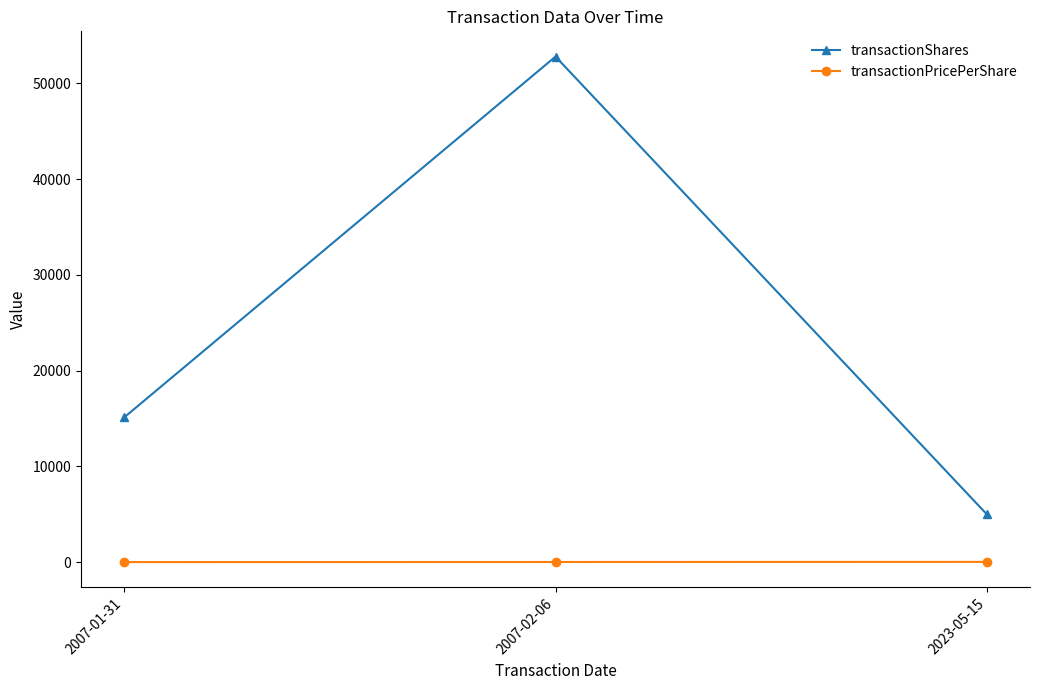

What position from the right is 2023-05-15?

1